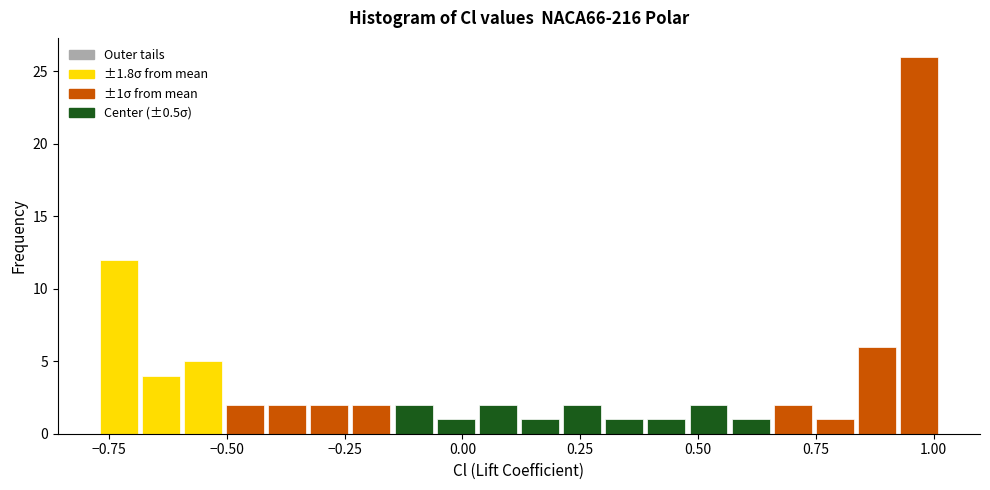

Read against the x-axis, roughly where is the centre of the tallest bar?

0.95